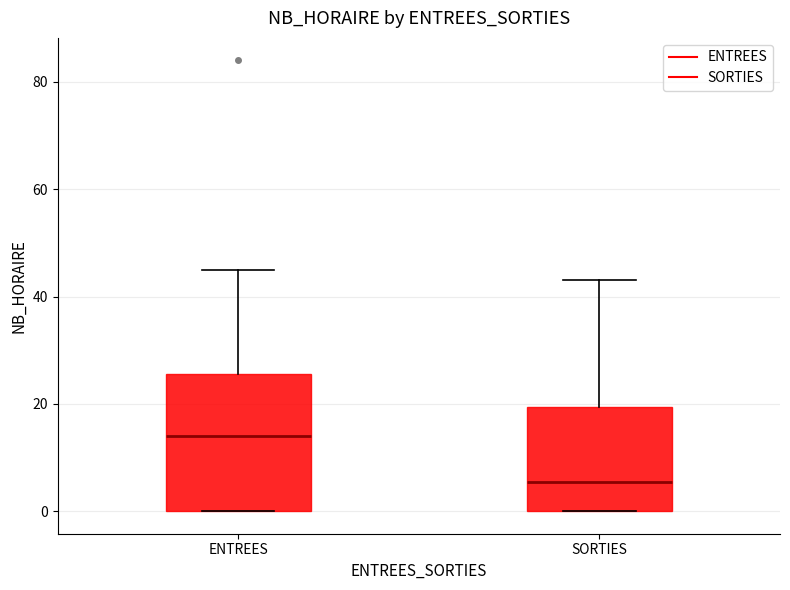

Reading left to right, transcribe this box plot: for each box, give where its median line is, the range the box spans, and where its two whiskers end, as read against the y-axis. The values are not printed on the chart, so give them approximately, as read against the axis.

ENTREES: median 14, box 0 to 26, whiskers 0 to 46
SORTIES: median 6, box 0 to 20, whiskers 0 to 44